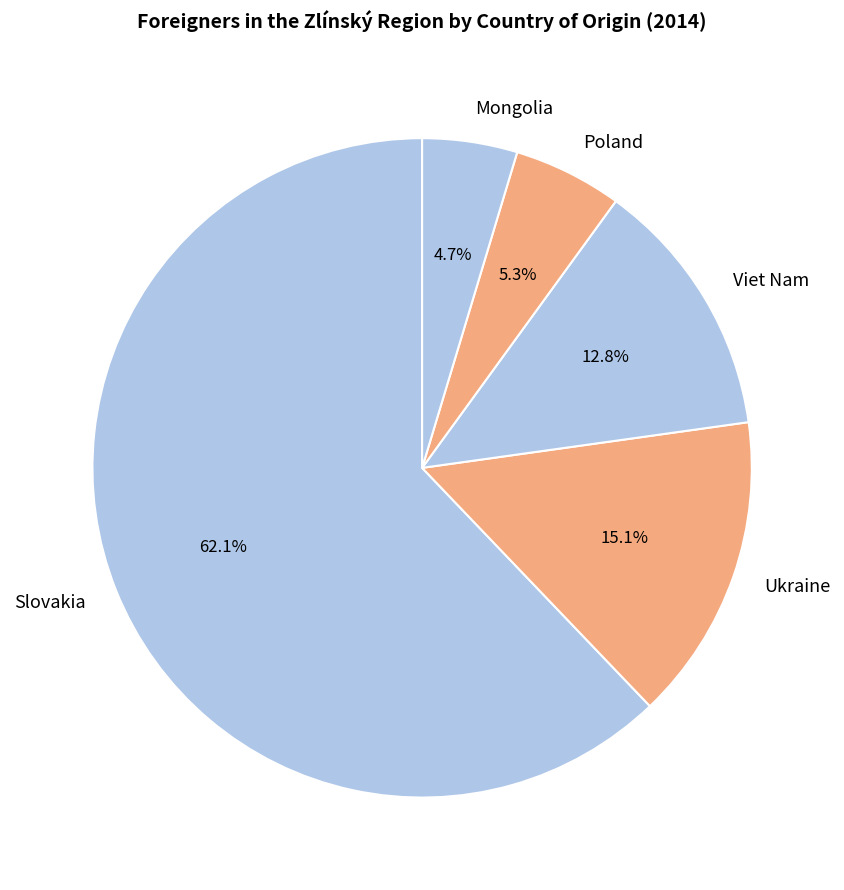

True or false: Slovakia accounts for 77% of the total.

False